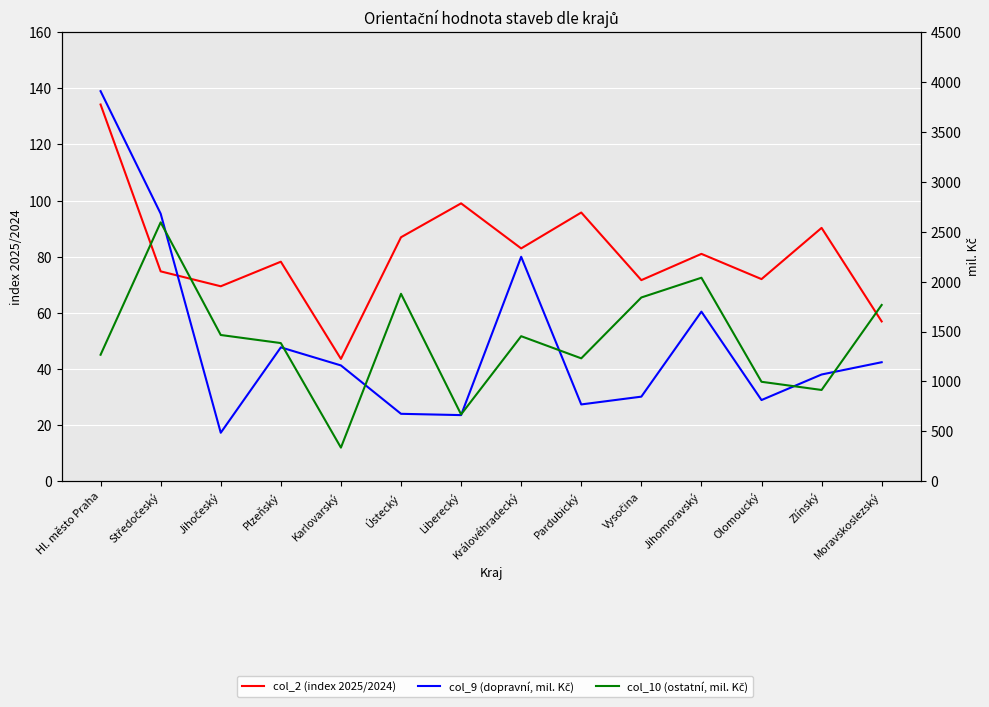

Rank the series by their maximum value, from highest to lowest.

col_9 (dopravní, mil. Kč), col_10 (ostatní, mil. Kč), col_2 (index 2025/2024)